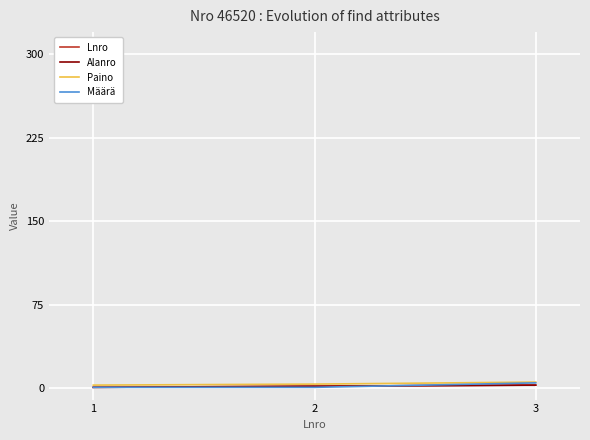

Does the chart display data point markers on the line(s)?

No